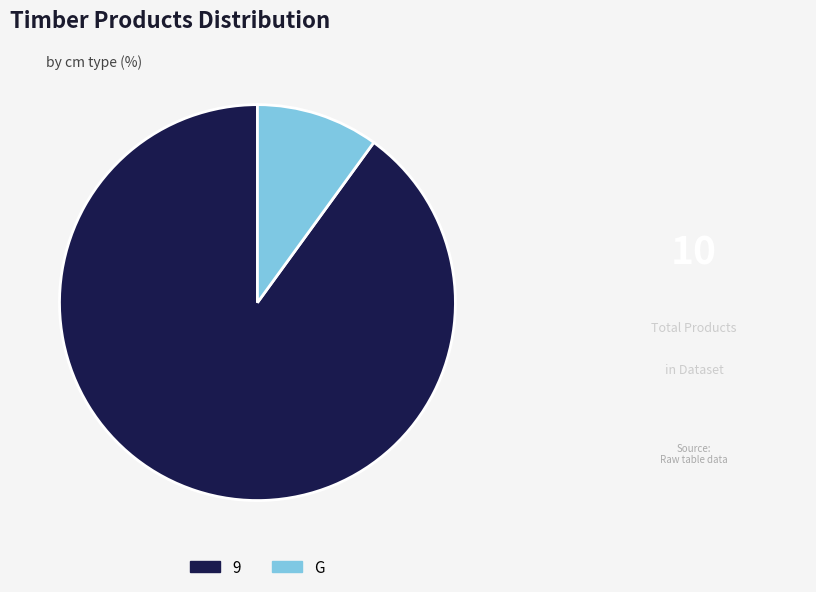

Between G and 9, which is larger?

9